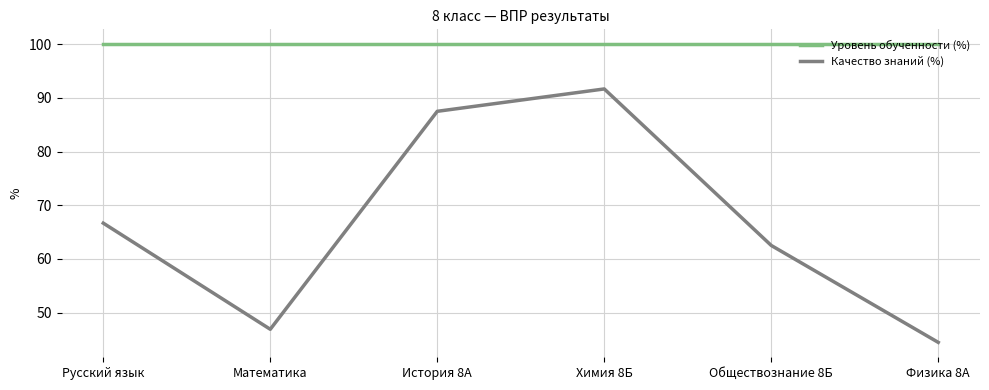

Which series has the largest range (max minus min)?

Качество знаний (%)